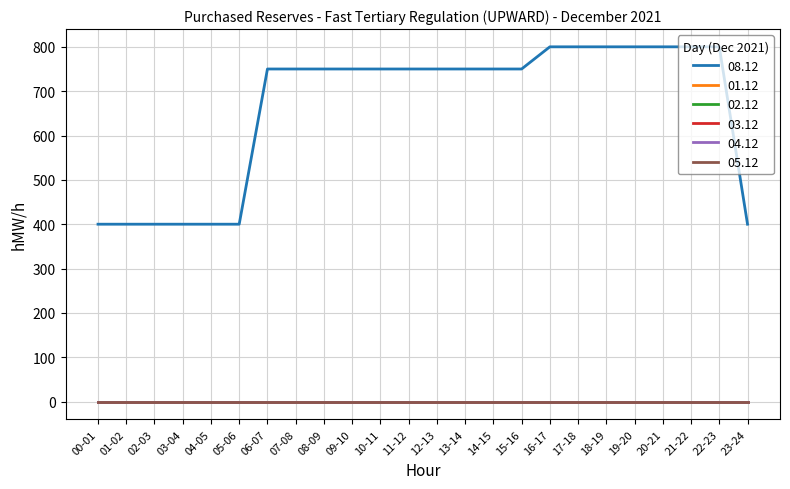

Is this an area chart (filled region under the line)?

No